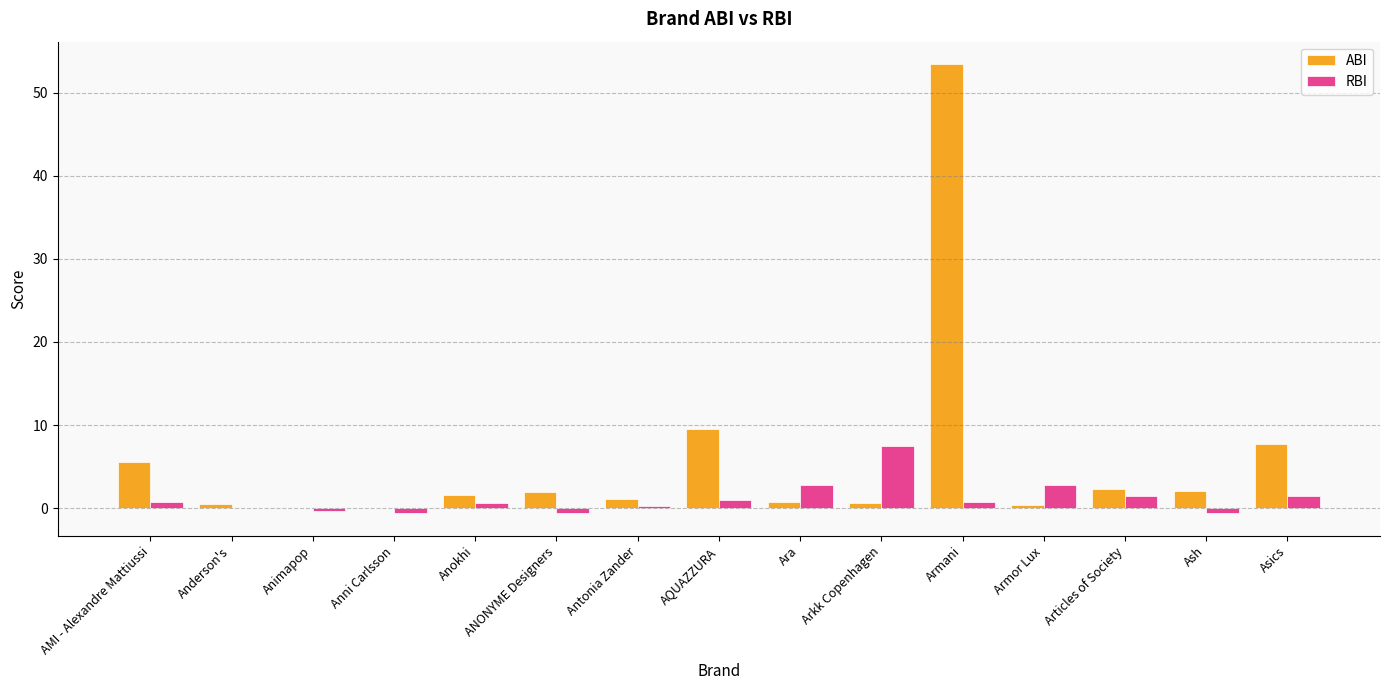

The ABI series shows 14.8 at AQUAZZURA. True or false?

False